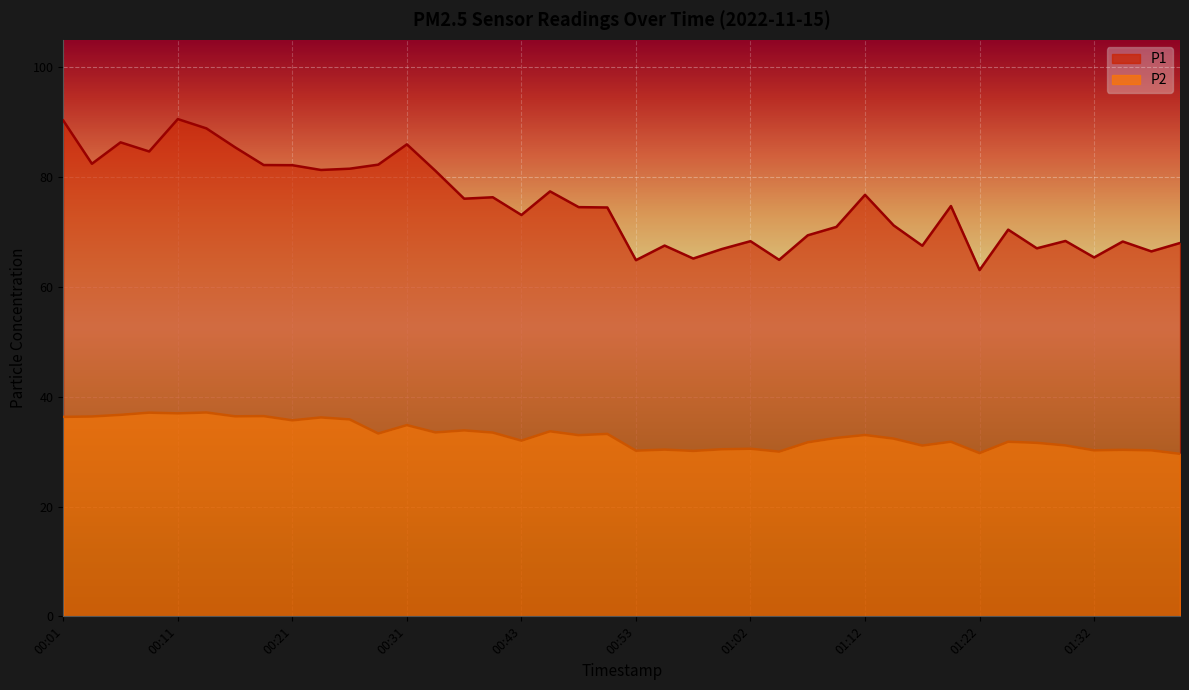

Which category has the lowest value in the P2 series?

01:39